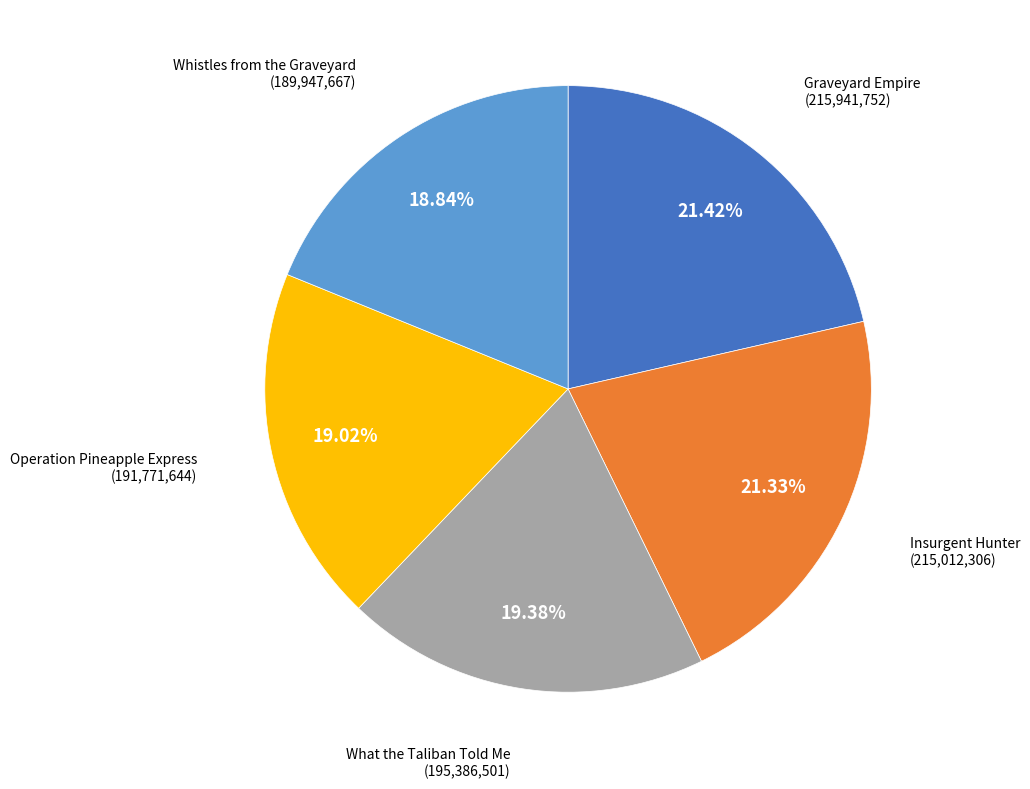

Does any single category account for the majority?

No